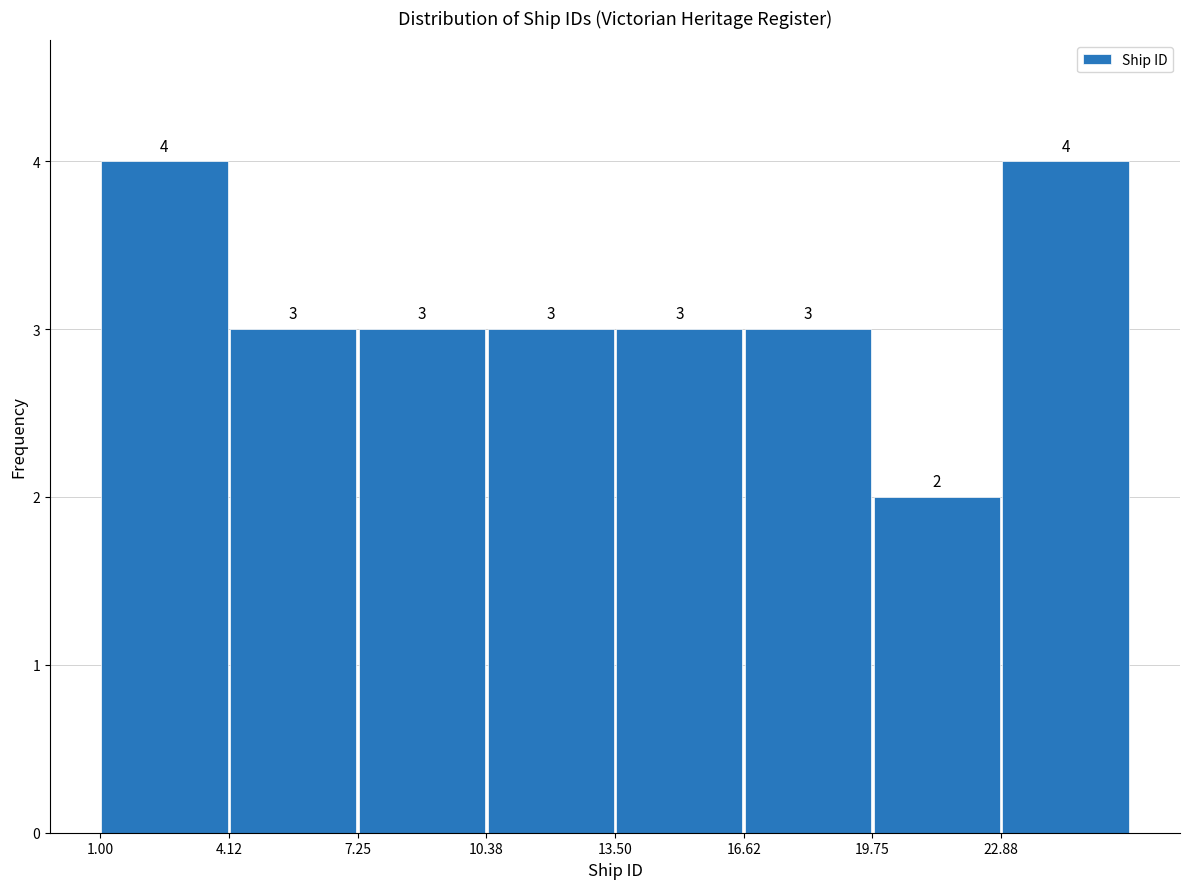

Reading left to right, list every bar in this chart as the range it spans on the x-axis followed by its height. The bar edges are not printed on the chart, so give them approximately, as read against the axis.

1.0 to 4.0: 4
4.0 to 7.5: 3
7.5 to 10.5: 3
10.5 to 13.5: 3
13.5 to 16.5: 3
16.5 to 20.0: 3
20.0 to 23.0: 2
23.0 to 26.0: 4